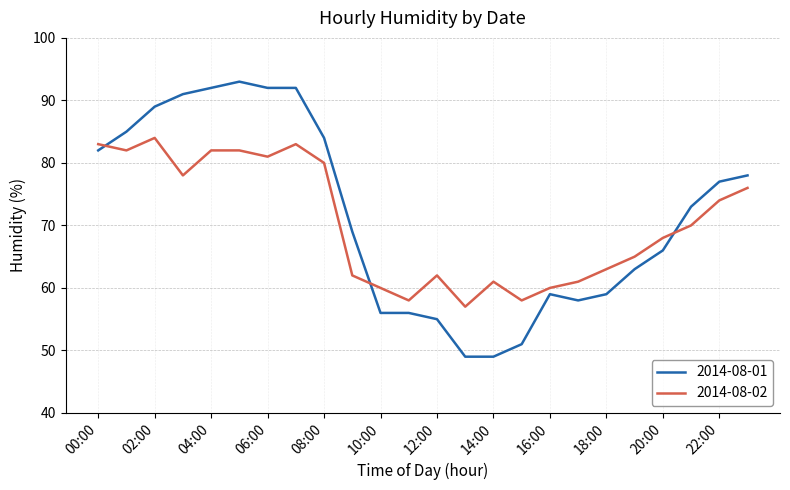

Which series has the widest spread of values?

2014-08-01